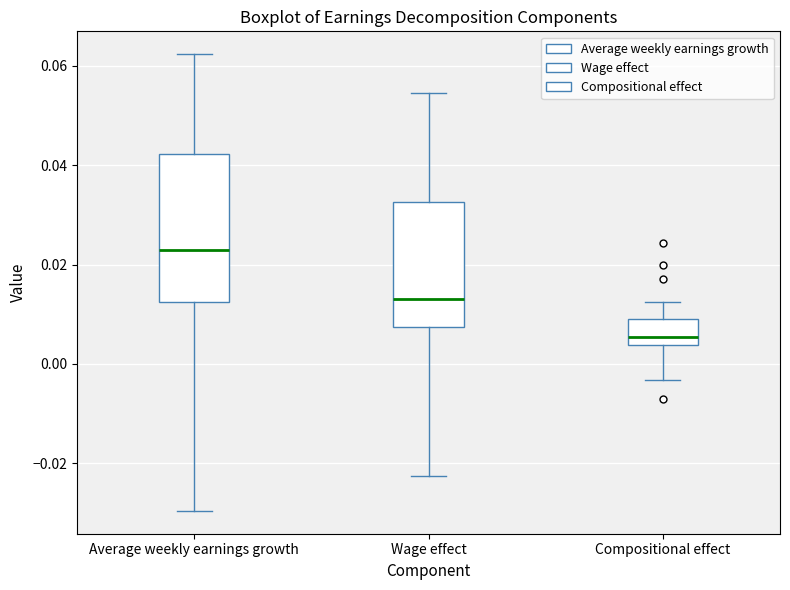

Which box is the tallest, from its lower edge to its upper edge?

Average weekly earnings growth